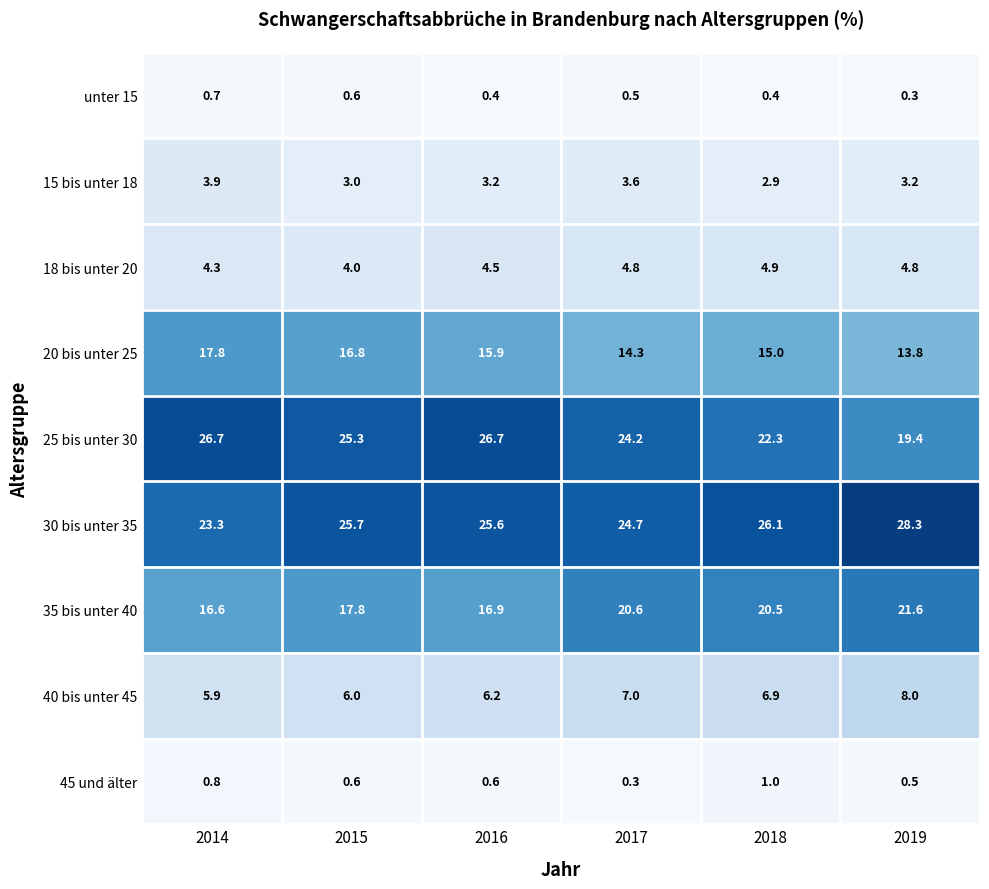

What is the sum of all 25 bis unter 30 values?

144.6